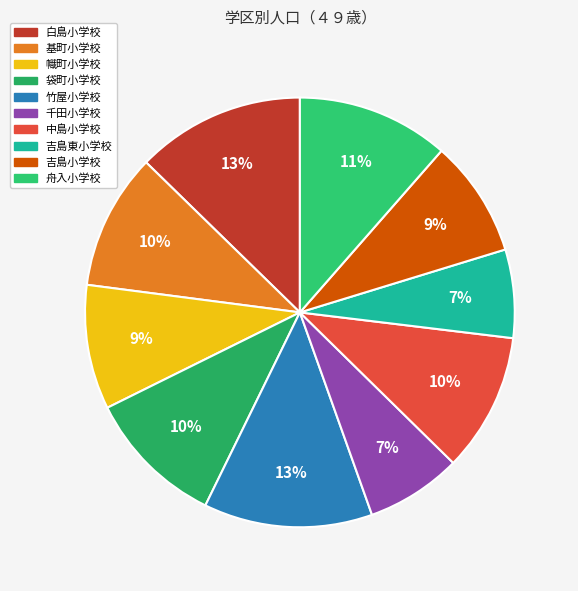

How much of the chart is everything except 中島小学校?

89.6%